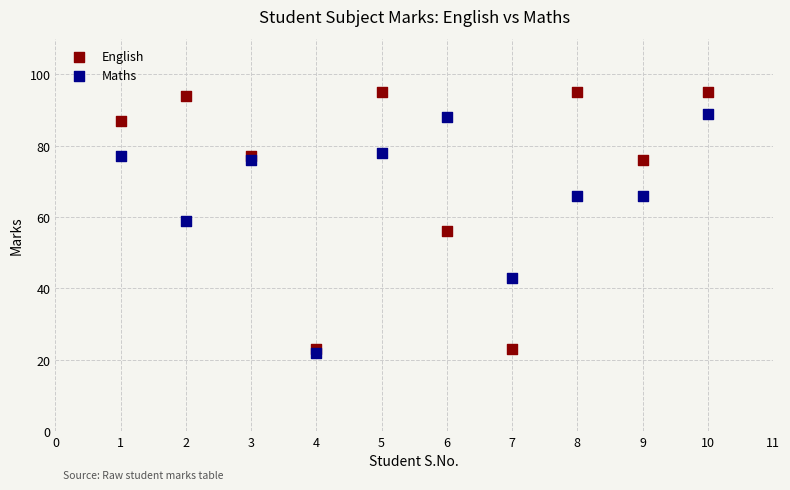

Which series contains the highest Y value?

English